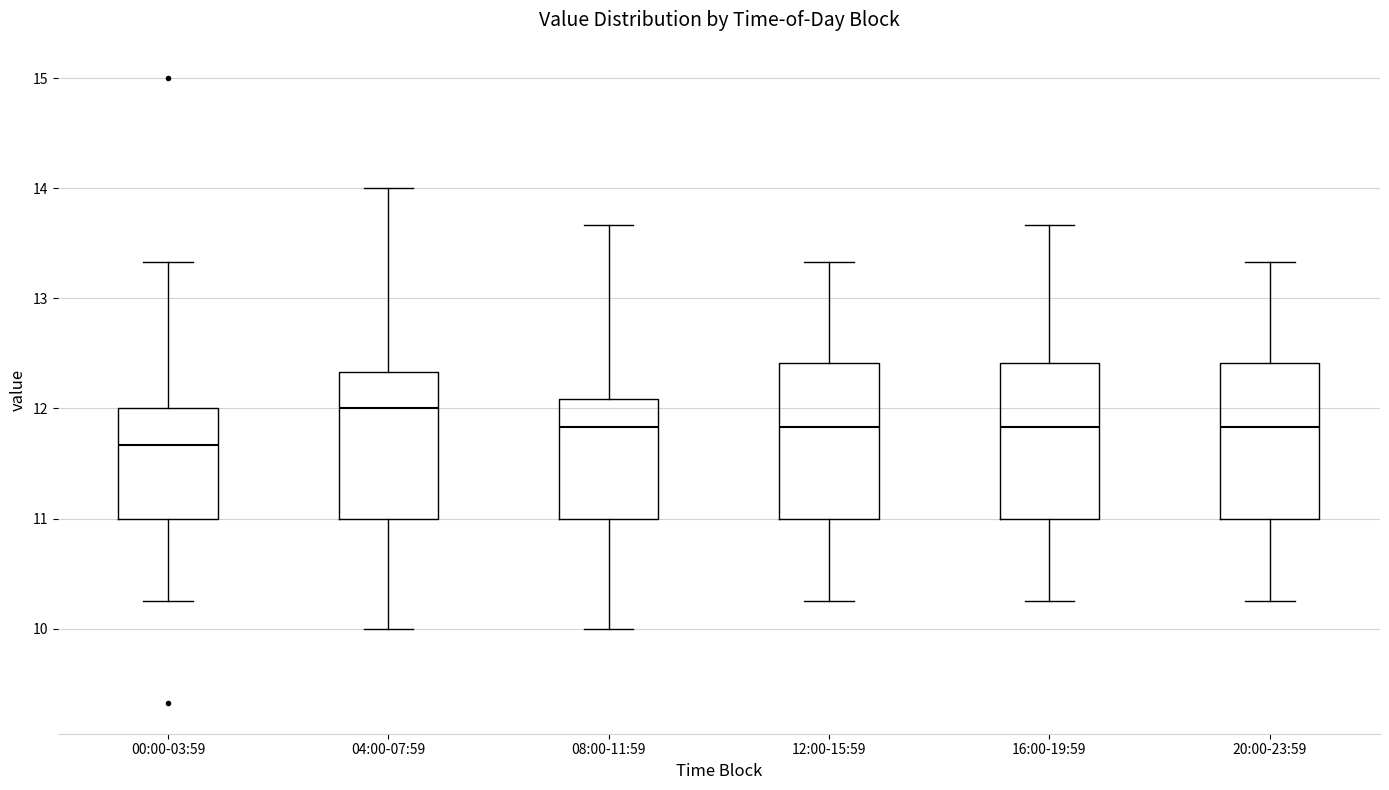

Which box's median line is the highest?

04:00-07:59